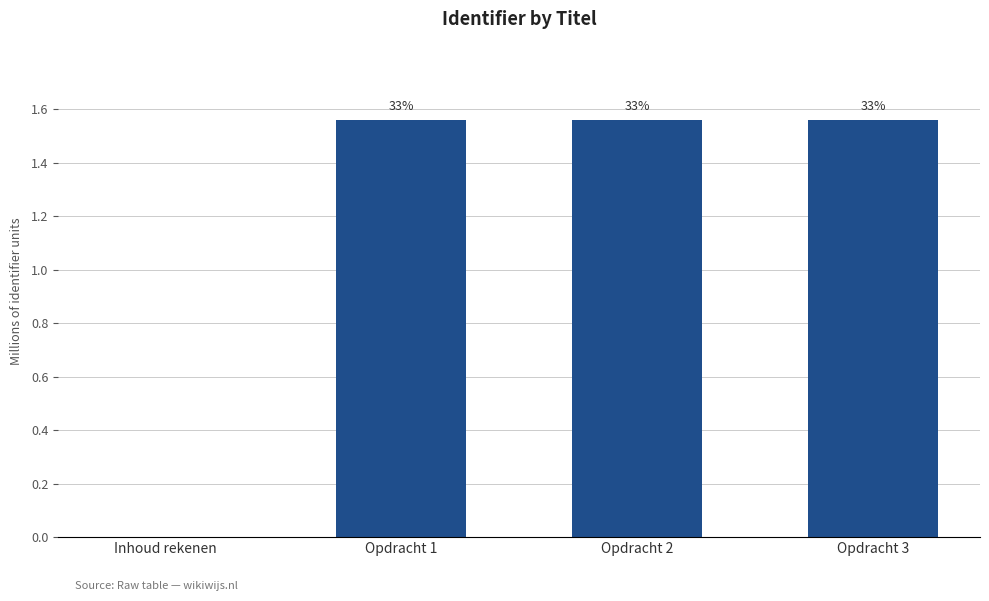

True or false: the data shows 352541 at Opdracht 1.

False